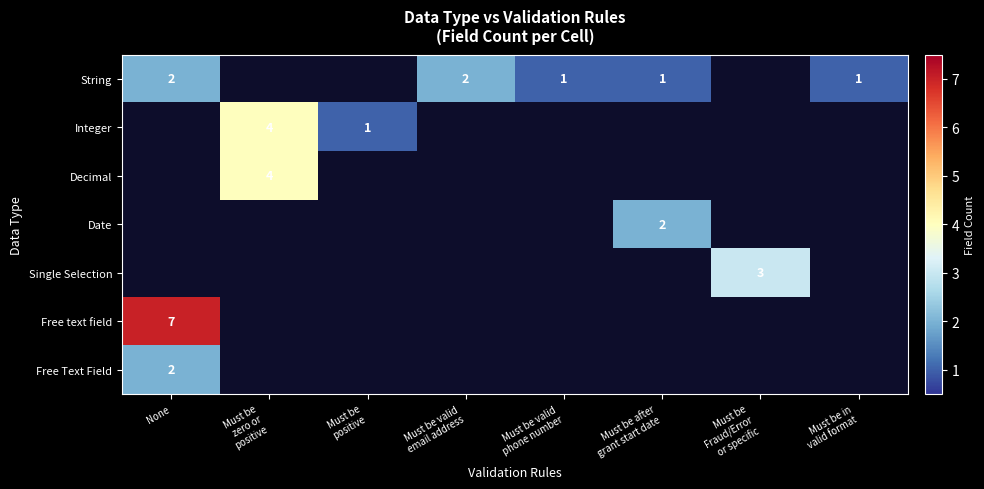

Which label corresponds to the smallest value in the chart?

Must be valid
phone number